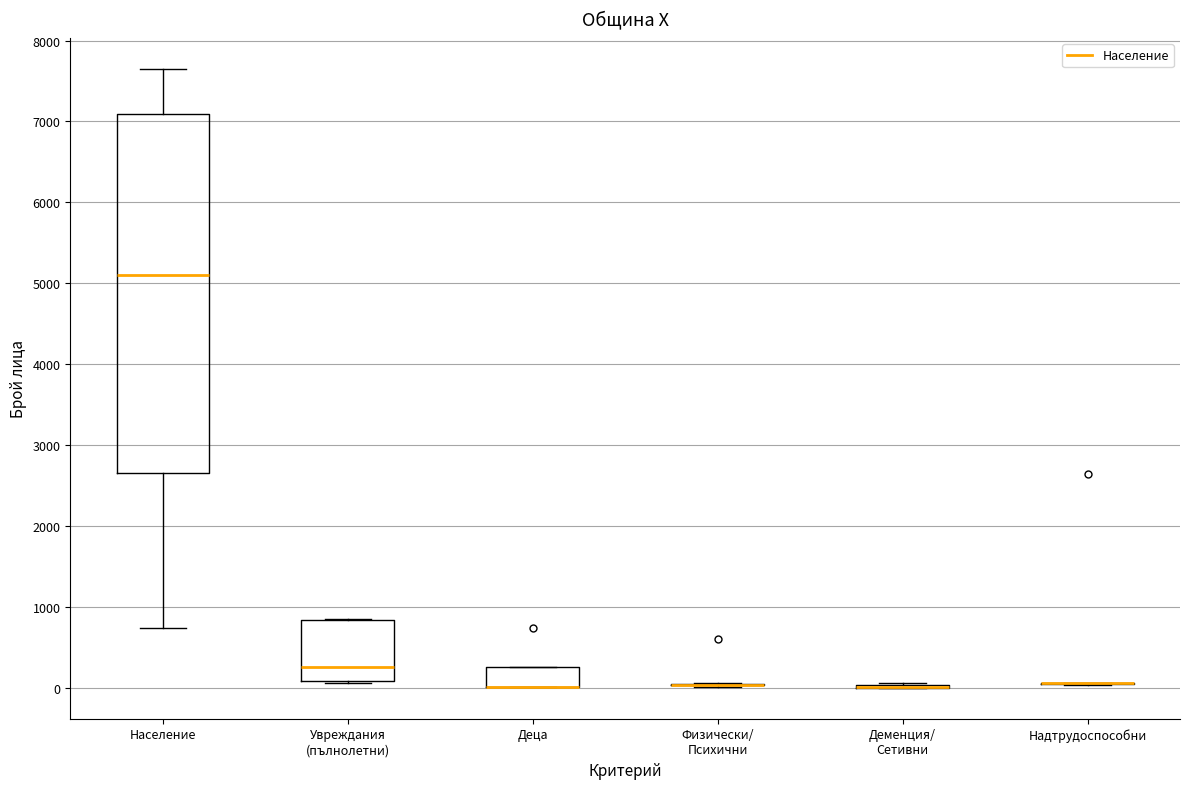

Comparing the boxes themselves (not the whiskers), which one is the tallest?

Население